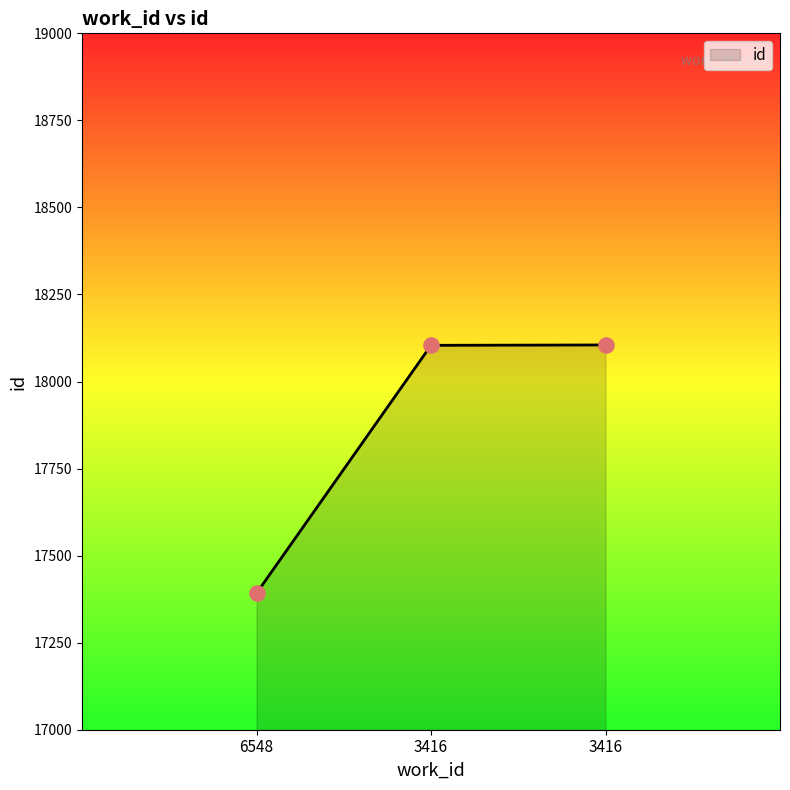

What is the change in value from 6548 to 3416?

+712